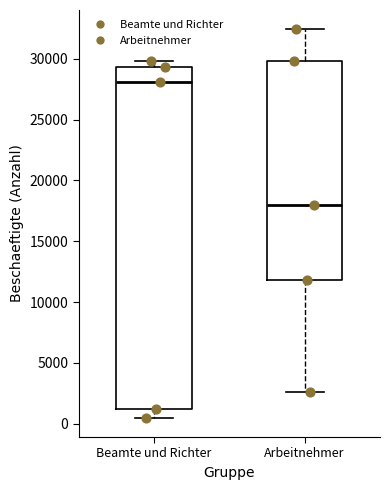

Comparing the boxes themselves (not the whiskers), which one is the tallest?

Beamte und Richter